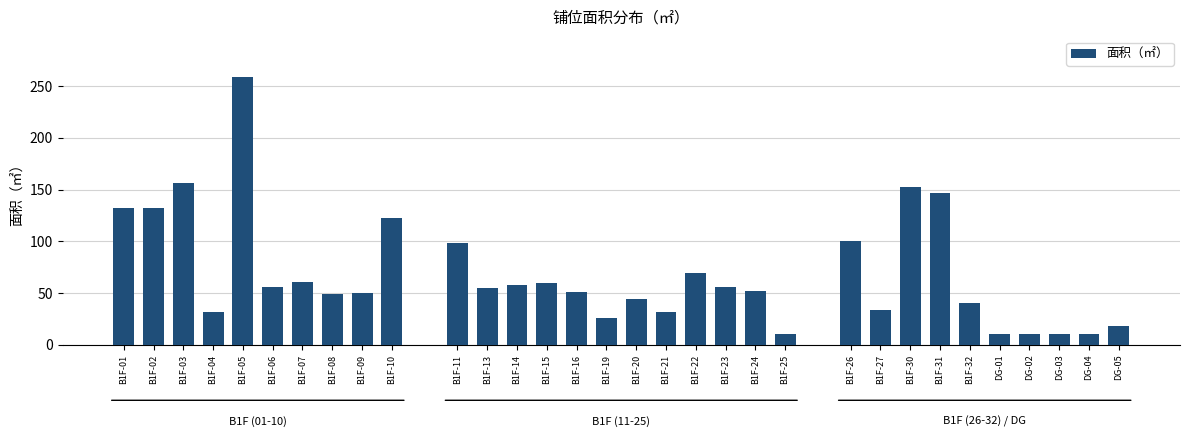

Count the number of data series in this chart.

1